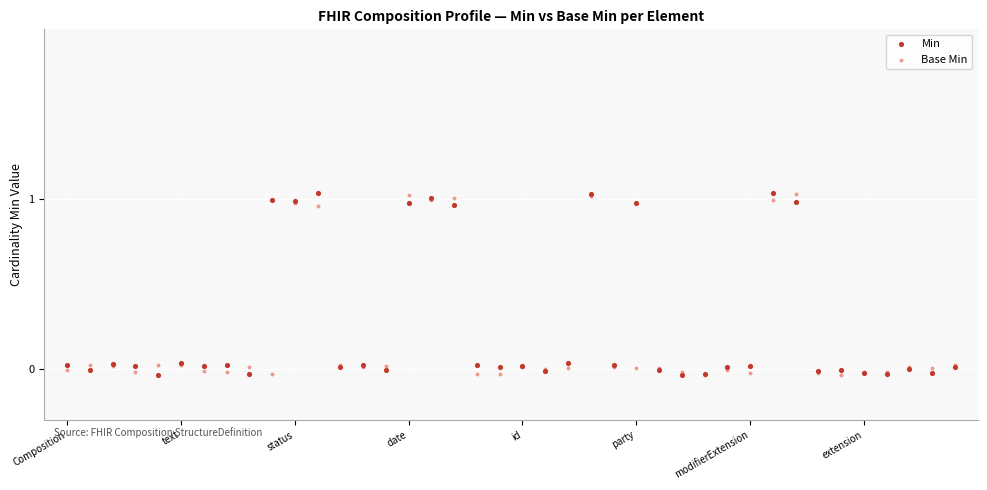

What are all the series names shown in the legend?

Min, Base Min